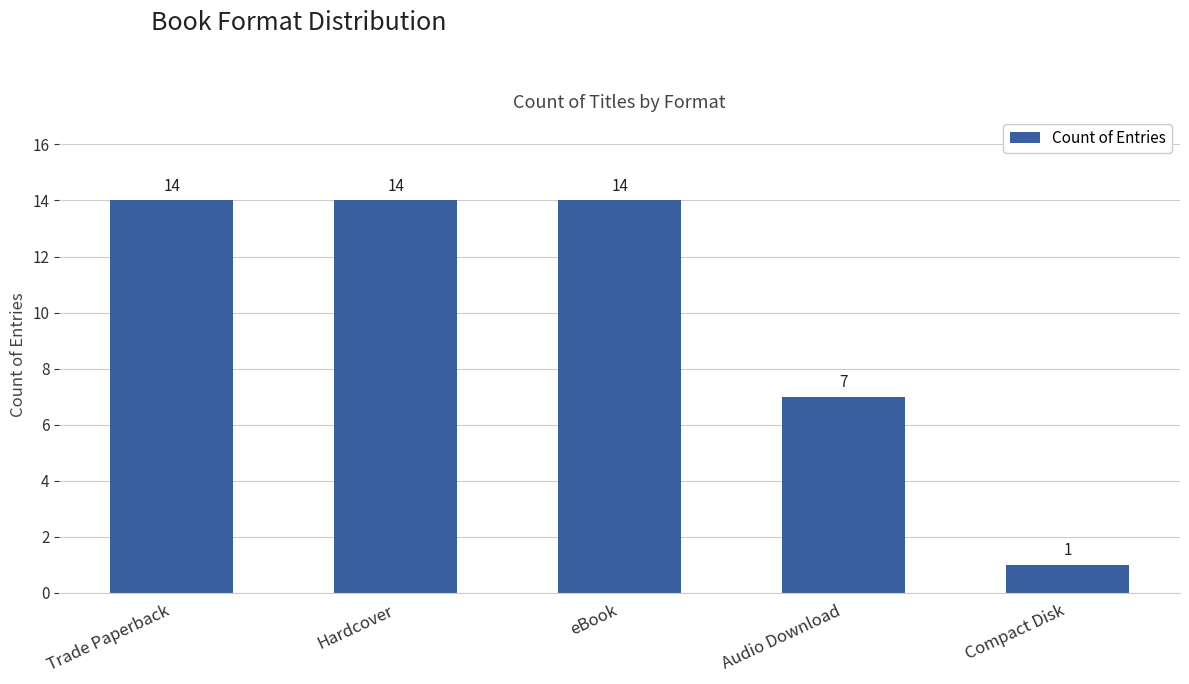

What is the change in value from Hardcover to Compact Disk?

-13